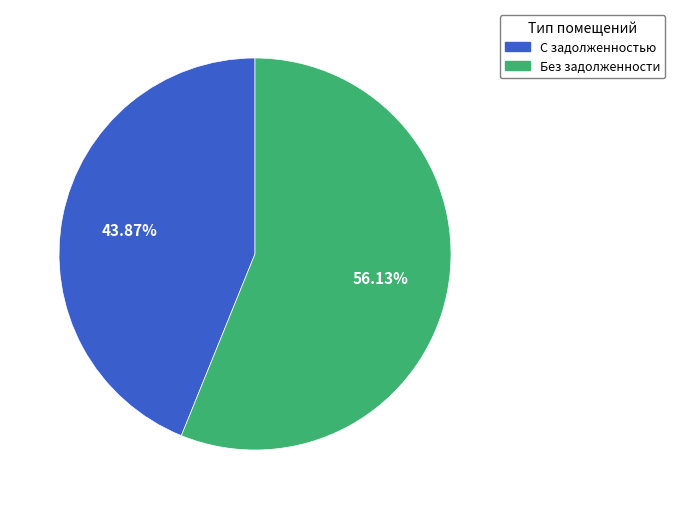

To the nearest percent, what is the difference between the largest and smallest slice percentages?

12%